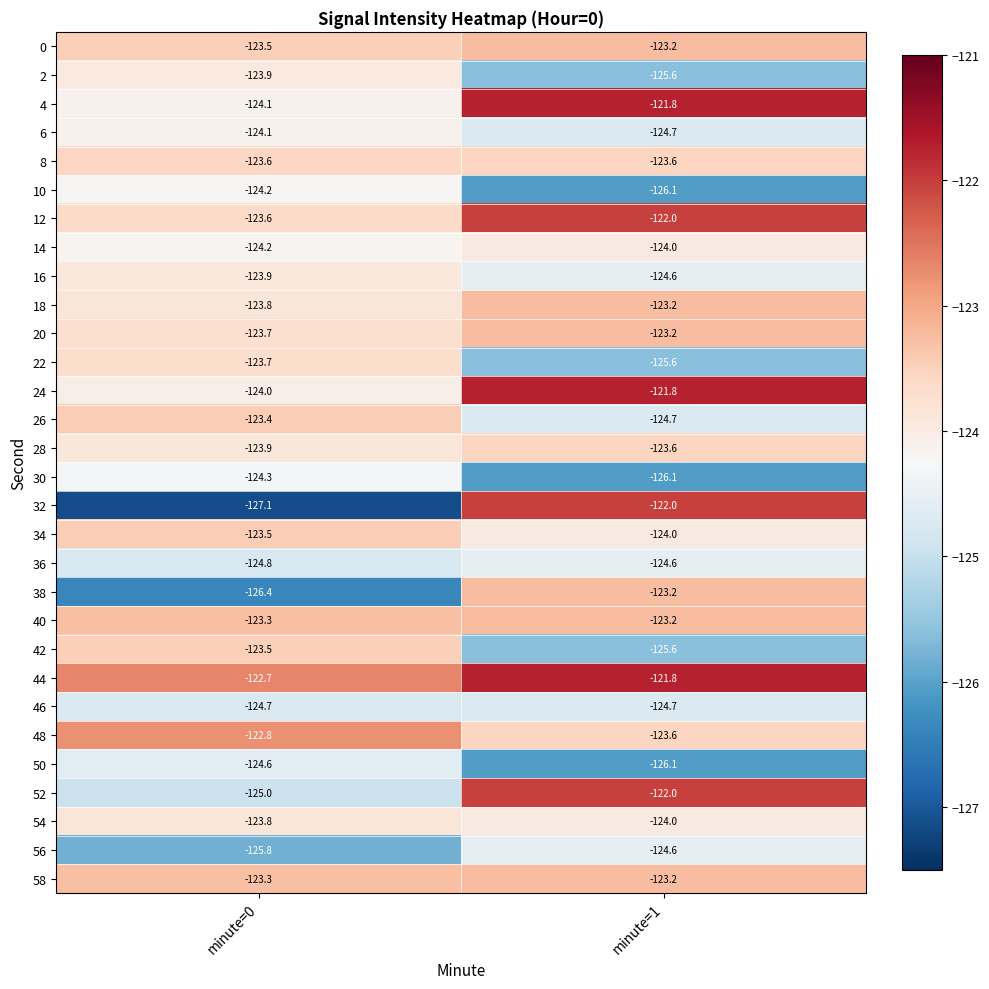

What is the approximate value of 26 at minute=0?

-123.4